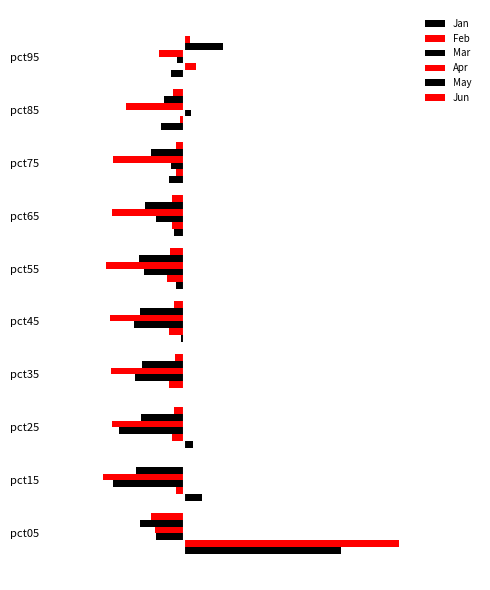

What is the maximum value shown in the chart?

4.0